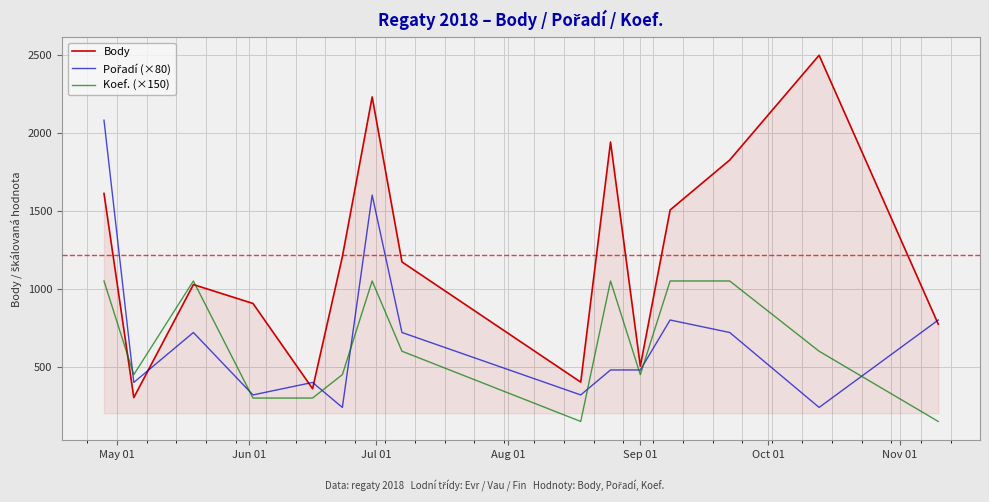

Which series has the widest spread of values?

Body